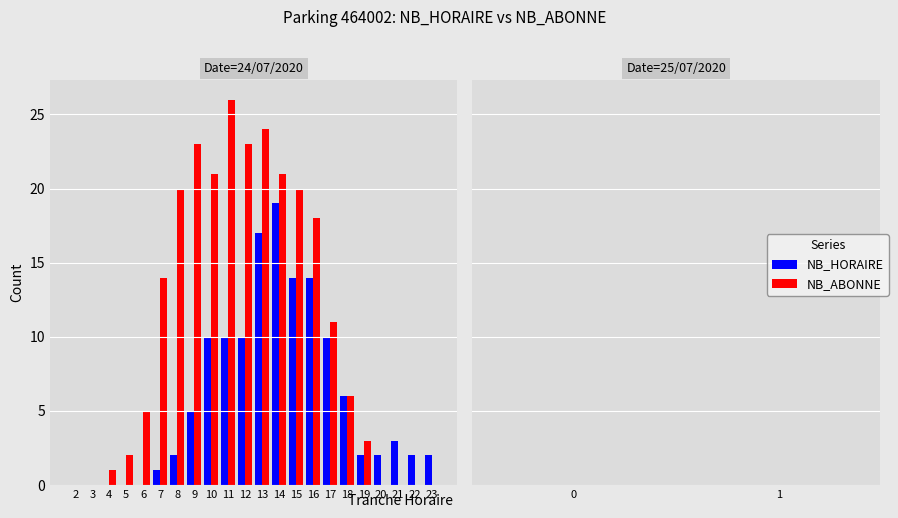

Is the value of NB_HORAIRE at 5 greater than the value of NB_ABONNE at 13?

No